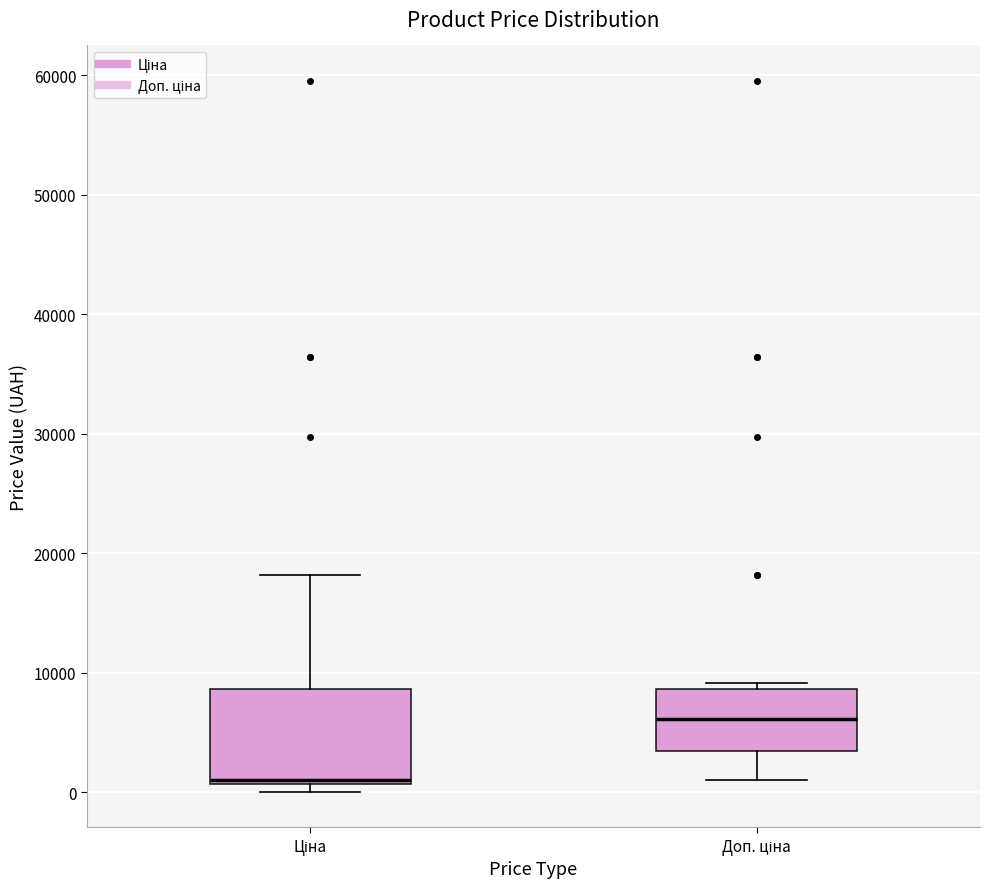

Where is the upper edge of the box for Доп. ціна on the y-axis? The values are not printed on the chart, so give them approximately, as read against the axis.

9000